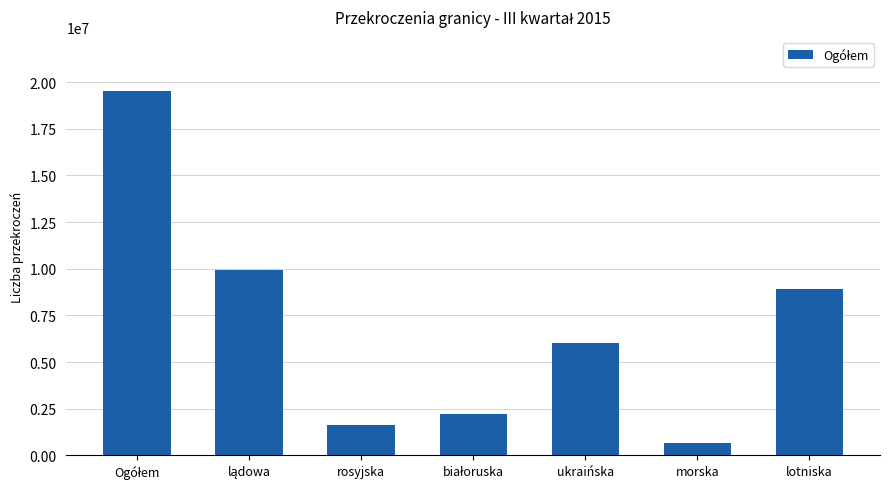

Is it true that the value at rosyjska is 1648496?

True